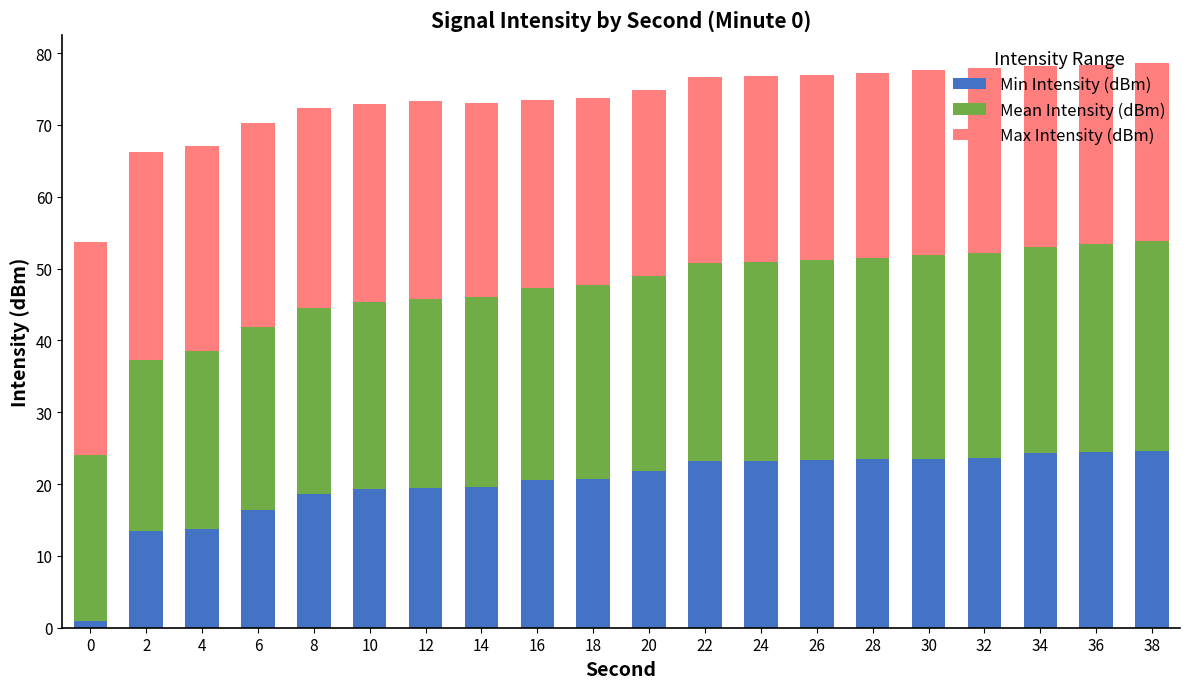

Does the chart contain stacked bars?

Yes